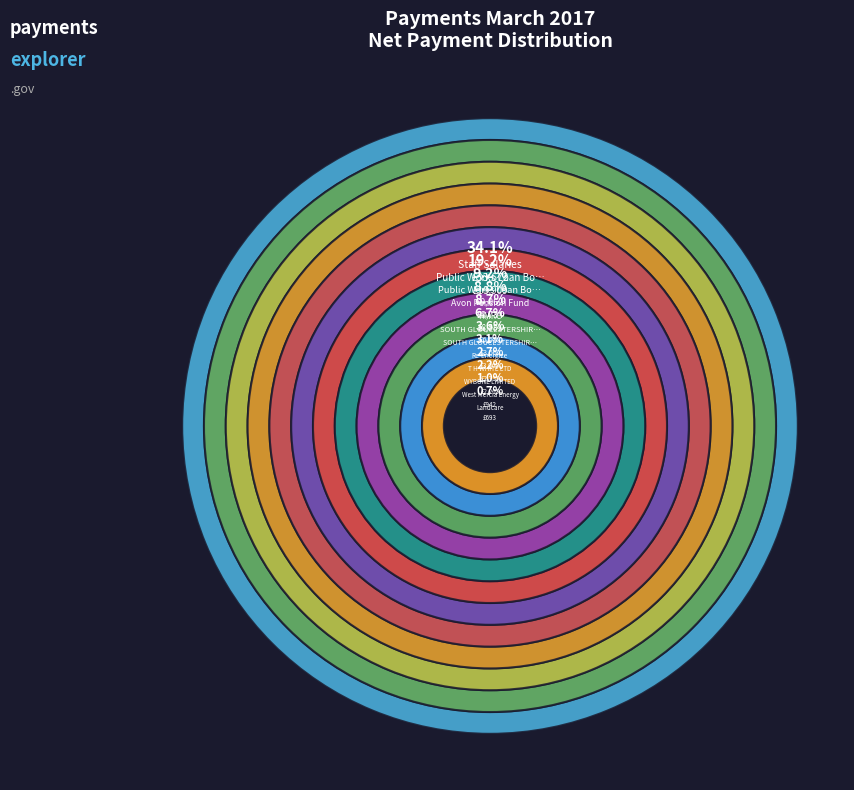

What is the total percentage of Public Works Loan Board (Heritage) and WYBONE LIMITED?

11.4%